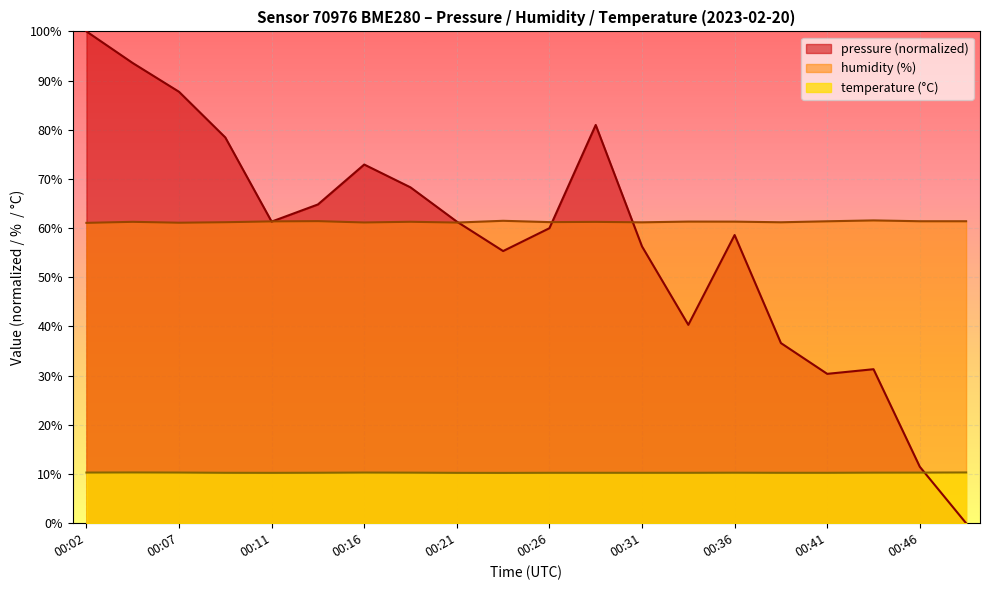

In humidity, how many points are lower than both neighbors (excluding endpoints)?

6